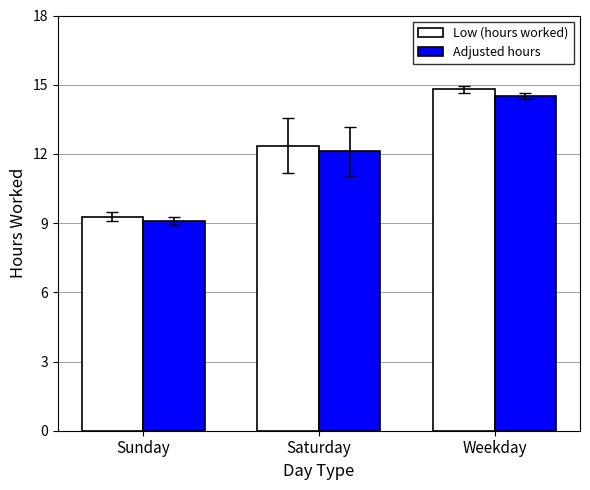

What is the highest value of the Low (hours worked) series?

14.8